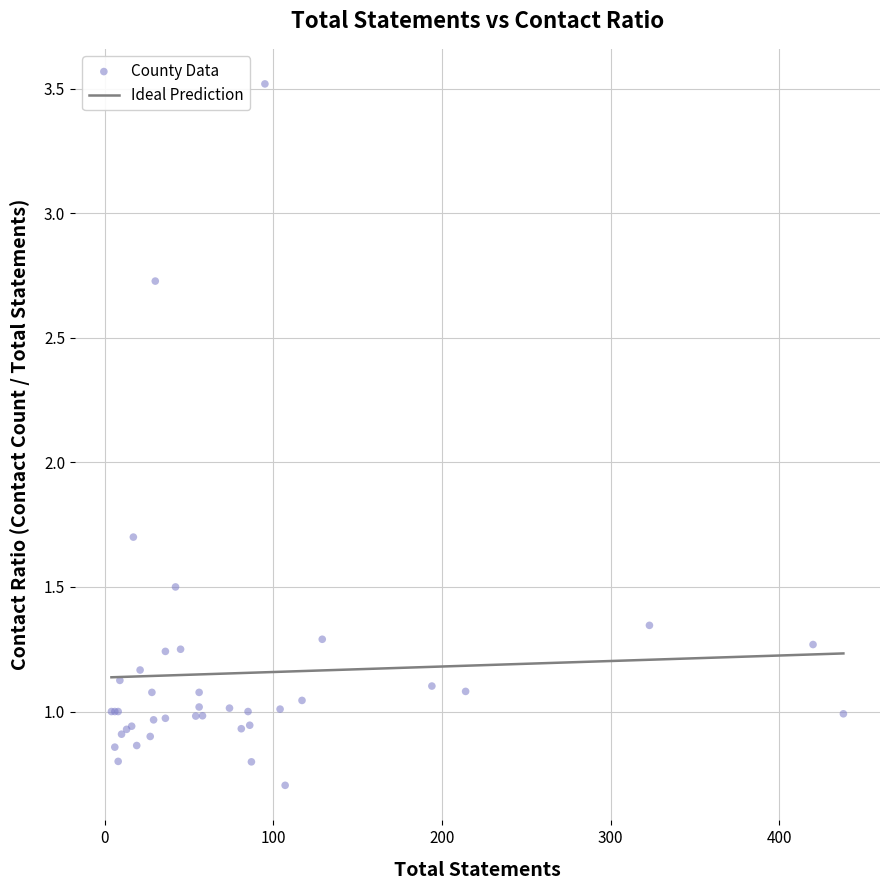

What Y value in the scatter plot is closest to 2?

1.7